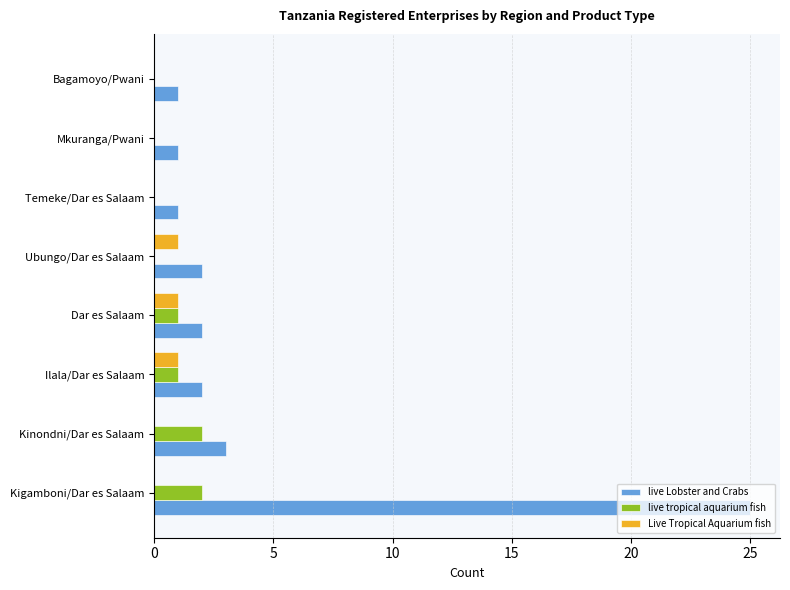

Which category has the highest value across all series?

Kigamboni/Dar es Salaam